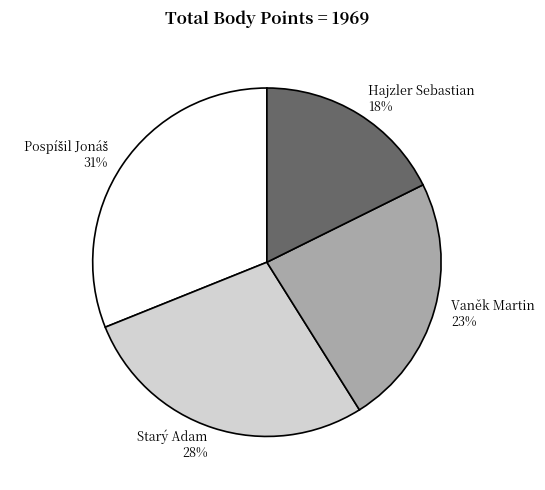

What is the smallest slice in the pie chart?

Hajzler Sebastian